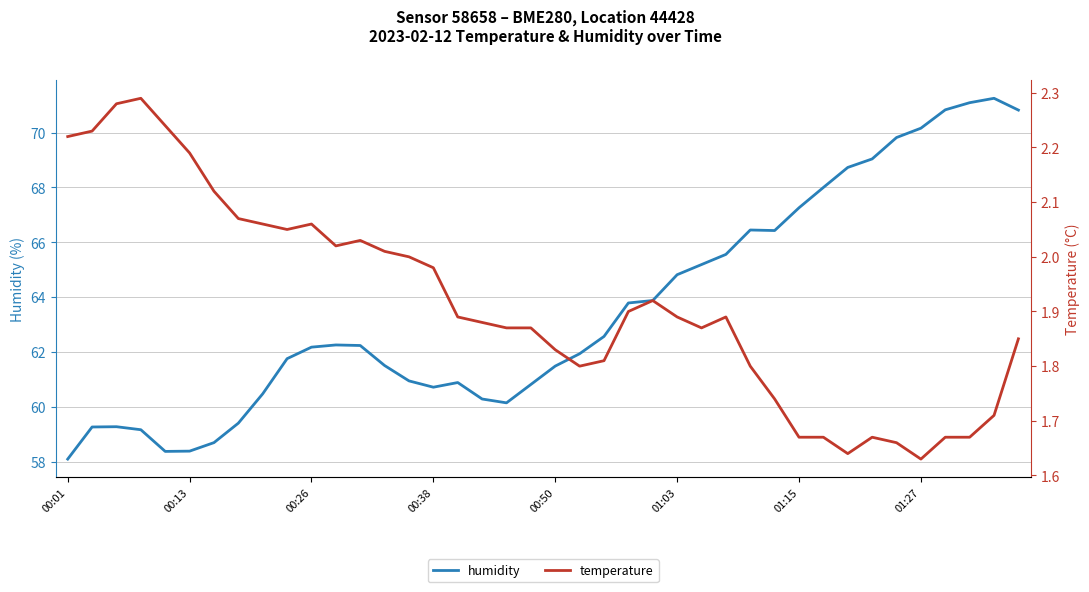

What is the sum of all humidity values?

2544.1